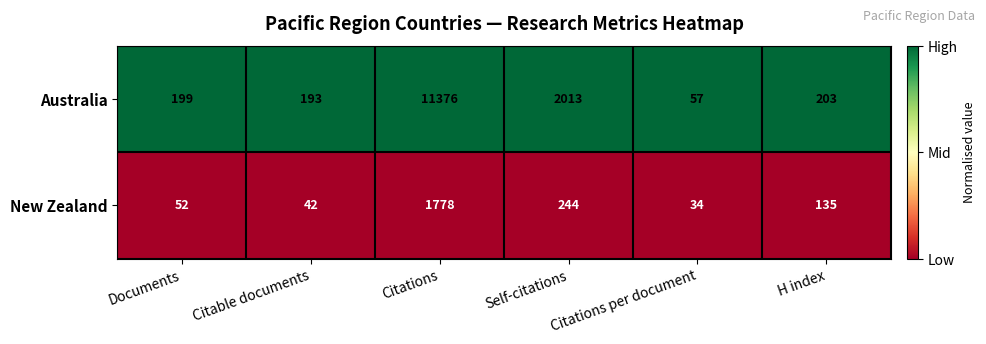

List the series in order of their peak value, highest first.

Australia, New Zealand